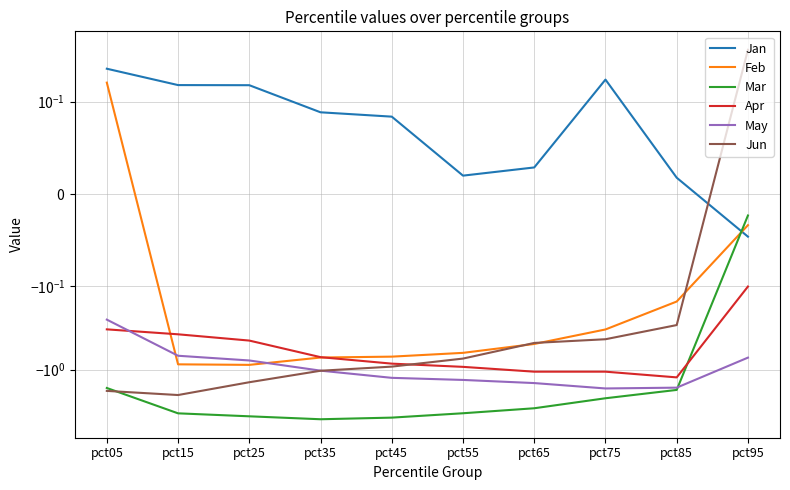

Reading left to right, extract all data points from this chart.

Jan: 0.2	0.2	0.2	0.1	0.1	0.0	0.0	0.2	0.0	-0.0
Feb: 0.2	-0.9	-0.9	-0.7	-0.7	-0.6	-0.5	-0.3	-0.2	-0.0
Mar: -1.7	-3.4	-3.6	-4.0	-3.8	-3.3	-2.9	-2.2	-1.8	-0.0
Apr: -0.3	-0.4	-0.4	-0.7	-0.8	-0.9	-1.1	-1.1	-1.2	-0.1
May: -0.3	-0.7	-0.8	-1.0	-1.3	-1.3	-1.5	-1.7	-1.6	-0.7
Jun: -1.8	-2.0	-1.4	-1.0	-0.9	-0.7	-0.5	-0.4	-0.3	0.4